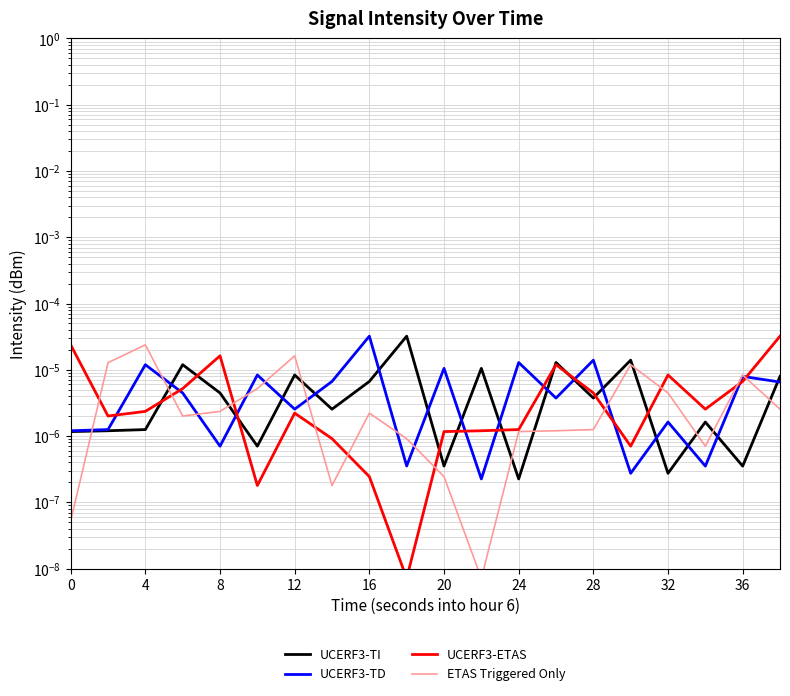

Does the chart have visible grid lines?

Yes